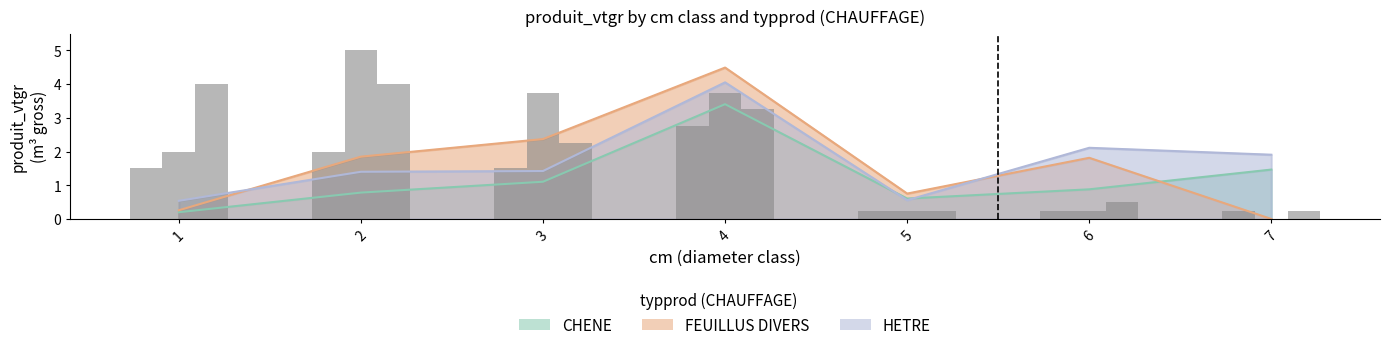

Which series has the largest total across all categories?

HETRE